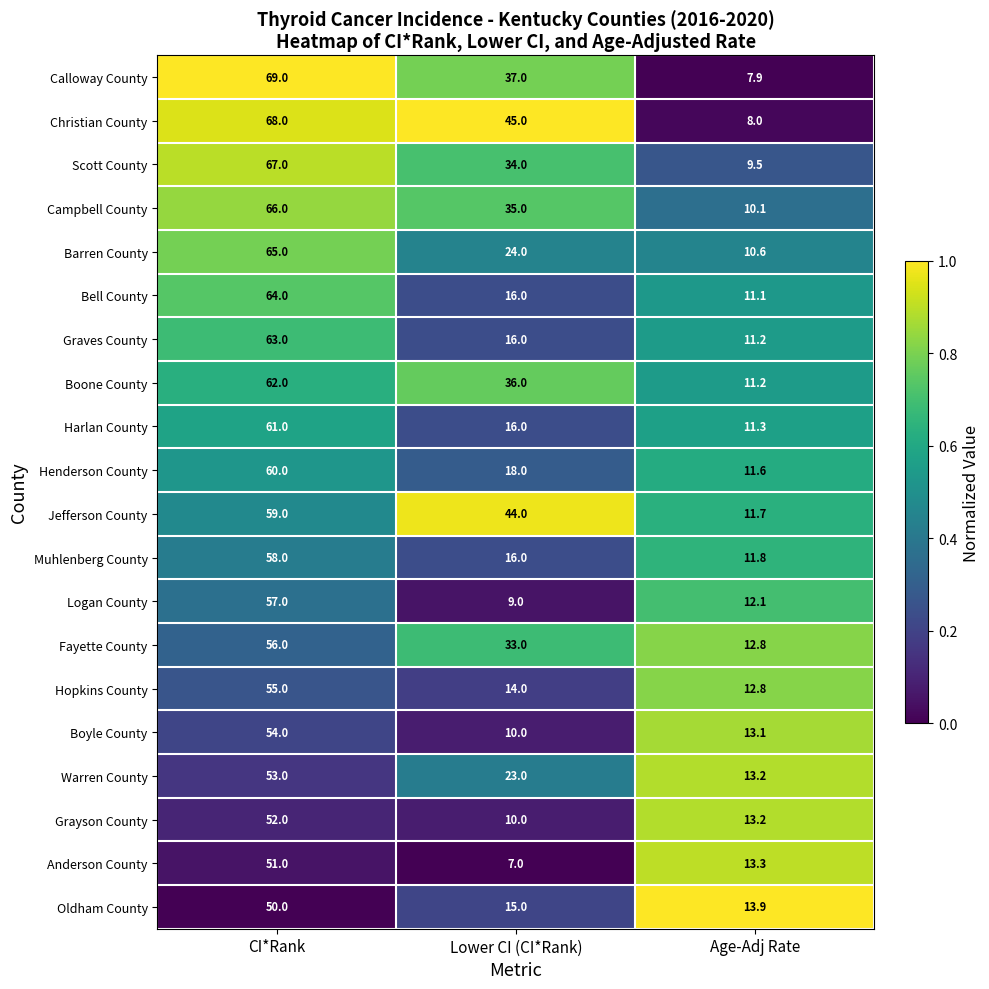

The value of Scott County at Lower CI (CI*Rank) is 48.5. True or false?

False